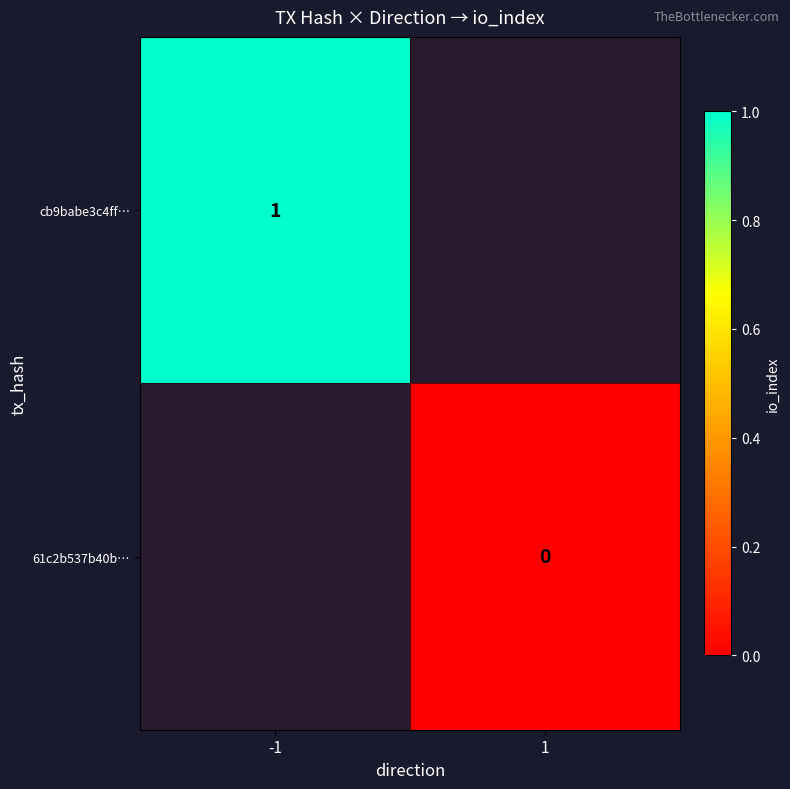

Is the value of 61c2b537b40b… at 1 greater than the value of cb9babe3c4ff… at -1?

No